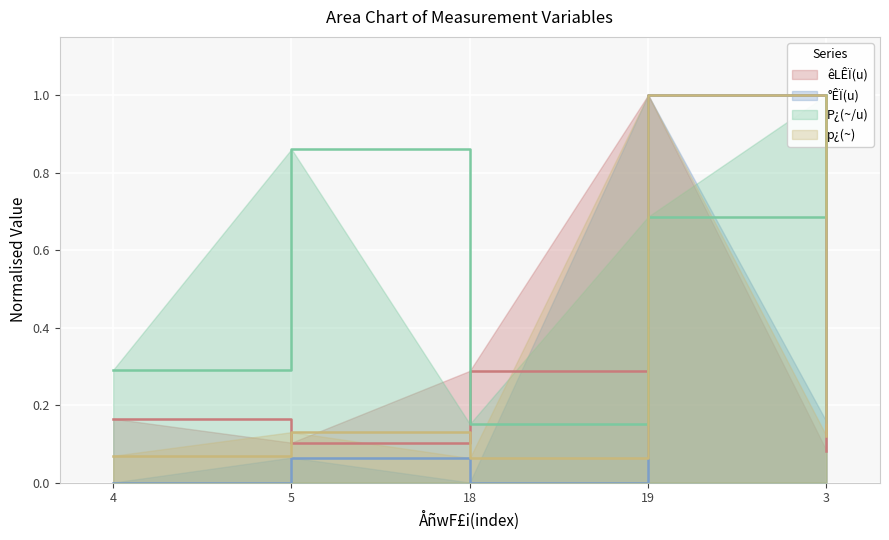

What is the label of the 1st point from the left?

4